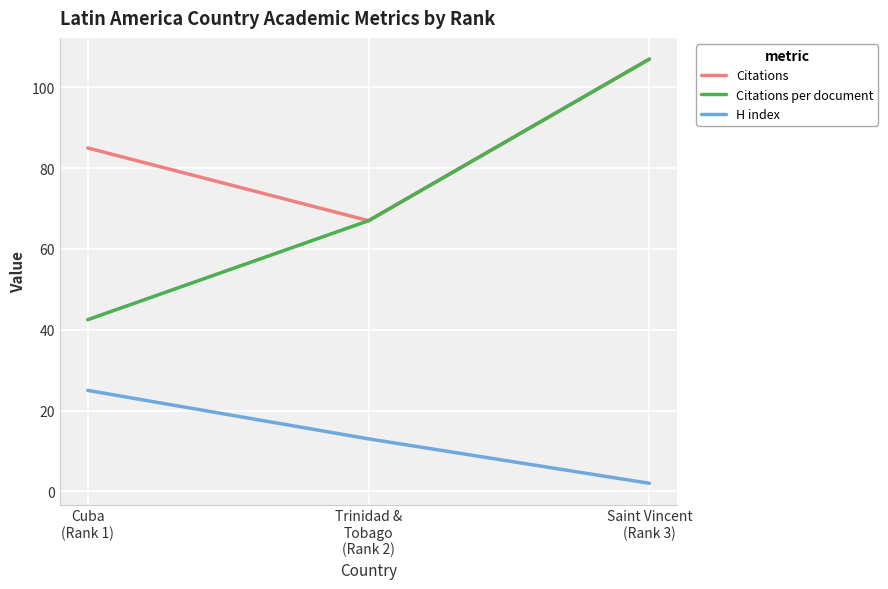

What is the maximum value shown in the chart?

107.0